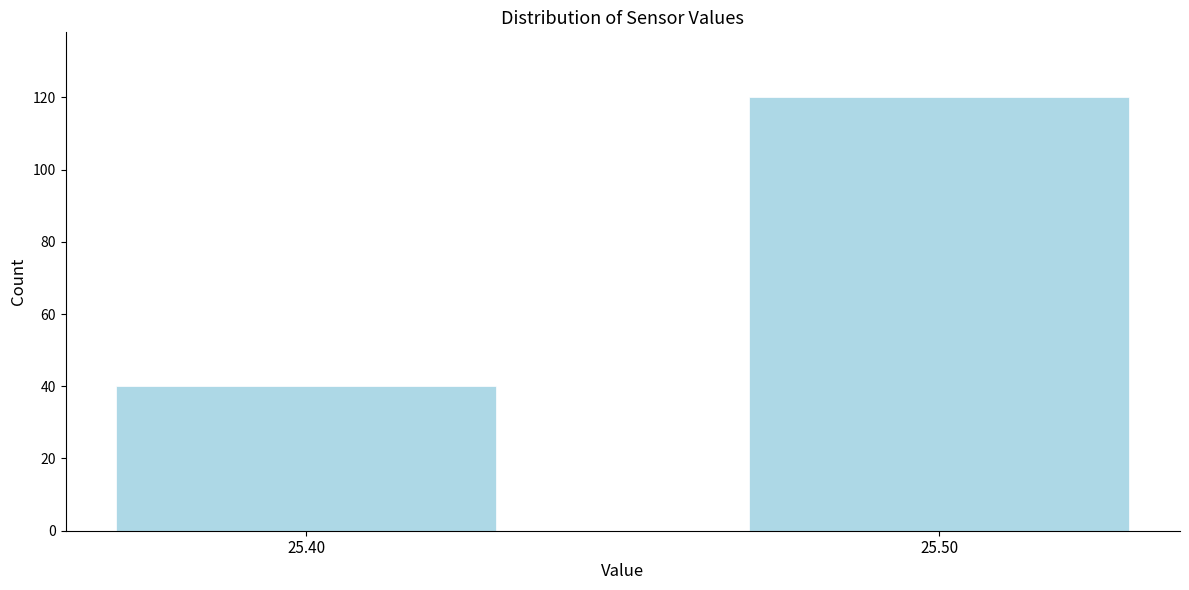

Reading left to right, extract all data points from this chart.

25.40=40	25.50=120